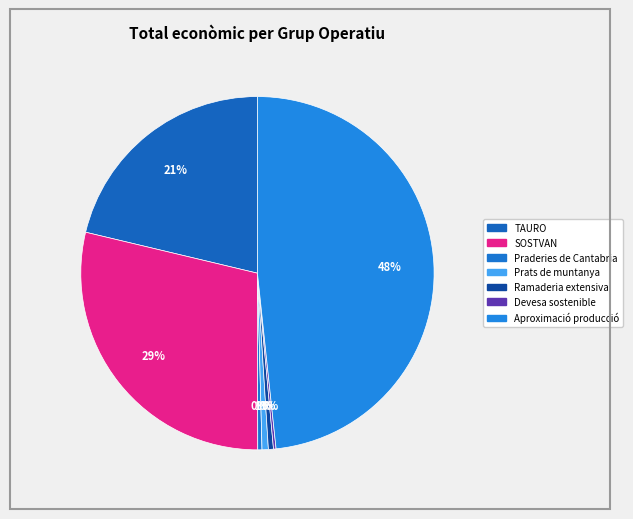

Do Aproximació producció and TAURO together represent more than half of the pie?

Yes